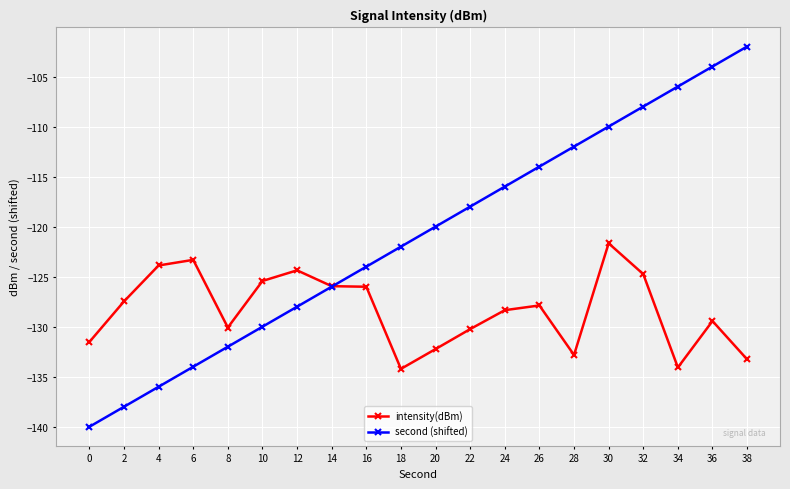

The second (shifted) series shows -40.6 at 14. True or false?

False